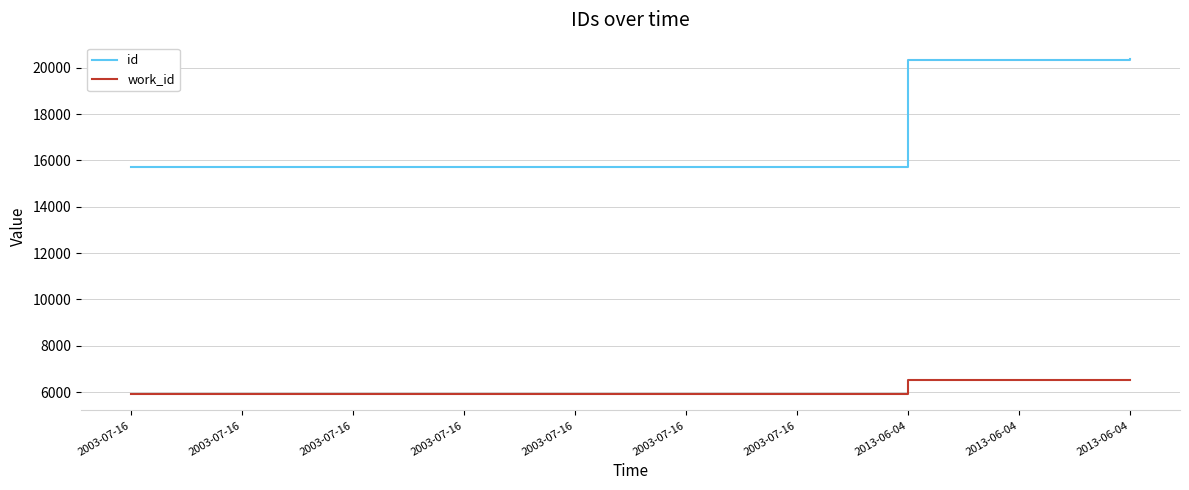

How many lines are shown in the chart?

2